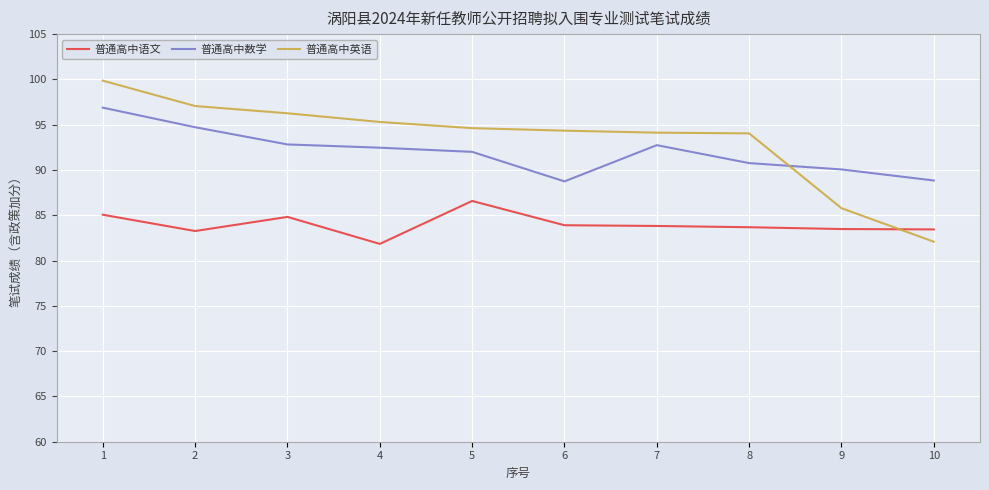

What is the approximate value of 普通高中英语 at 1?

99.9